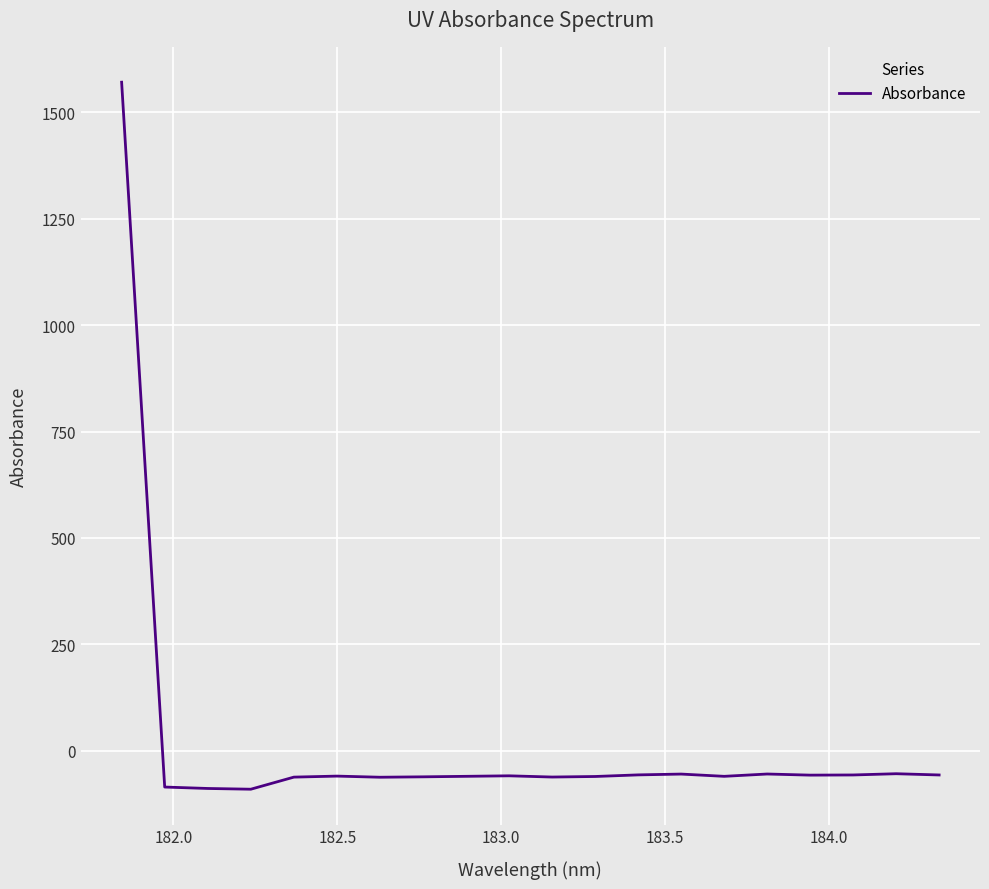

How many lines are shown in the chart?

1